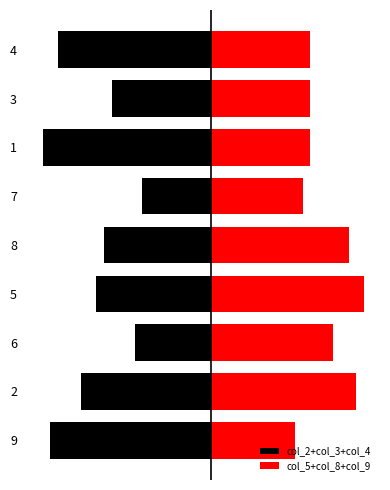

Where is col_2+col_3+col_4 nearest to the value -15?

5